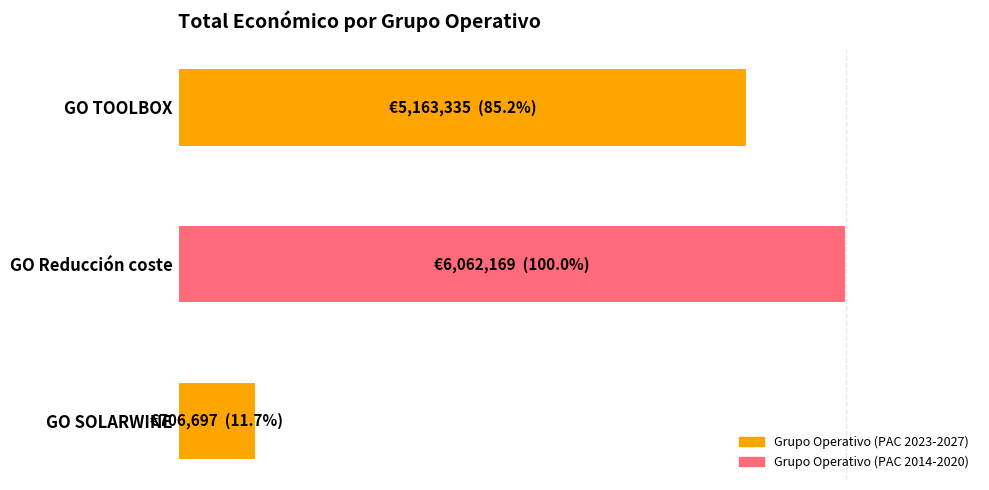

Are the bars horizontal?

Yes